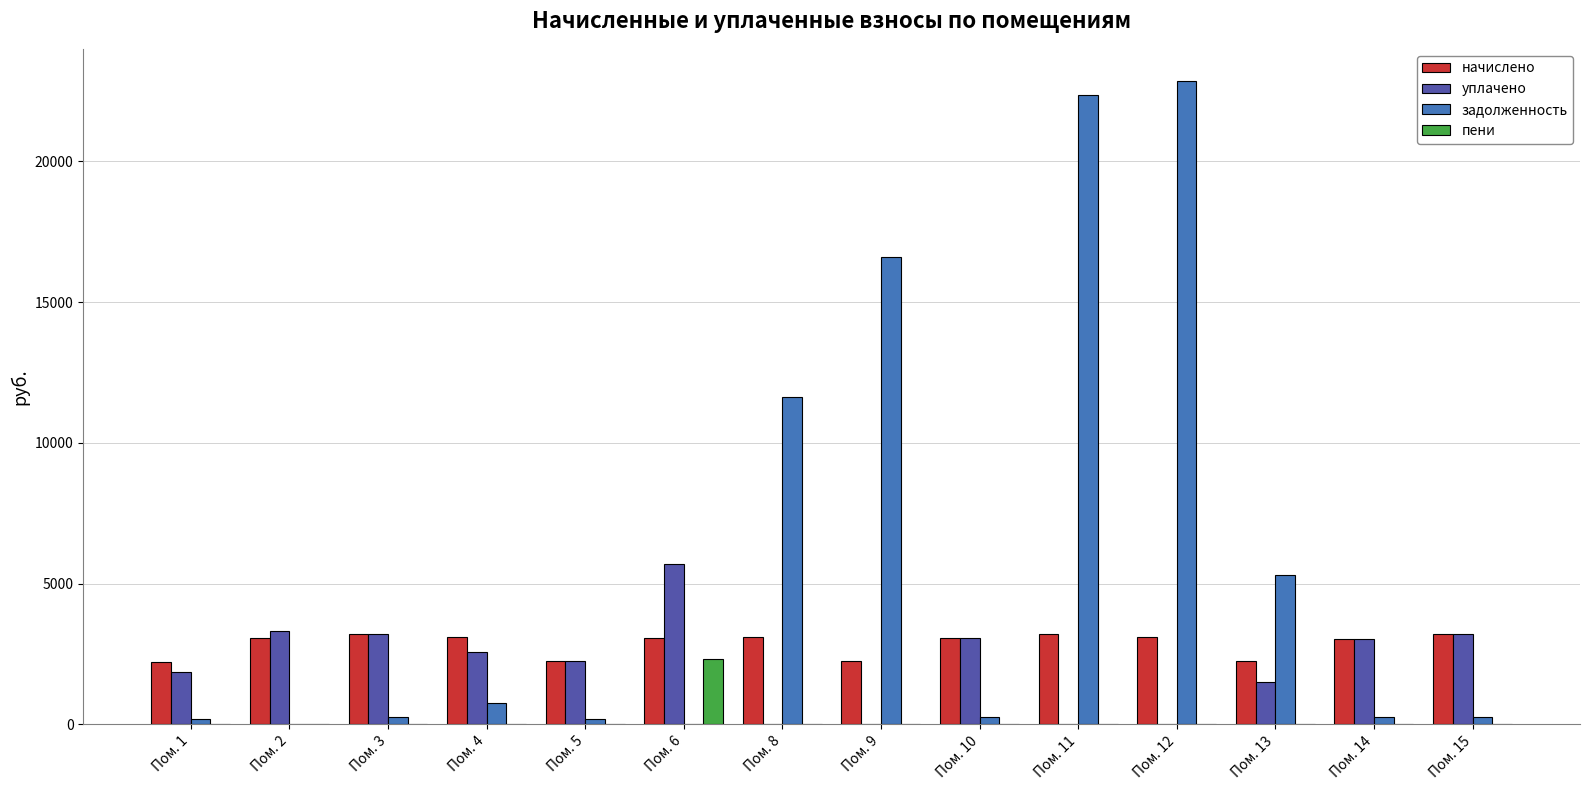

What is the sum of the задолженность values at Пом. 5 and Пом. 1?

372.8